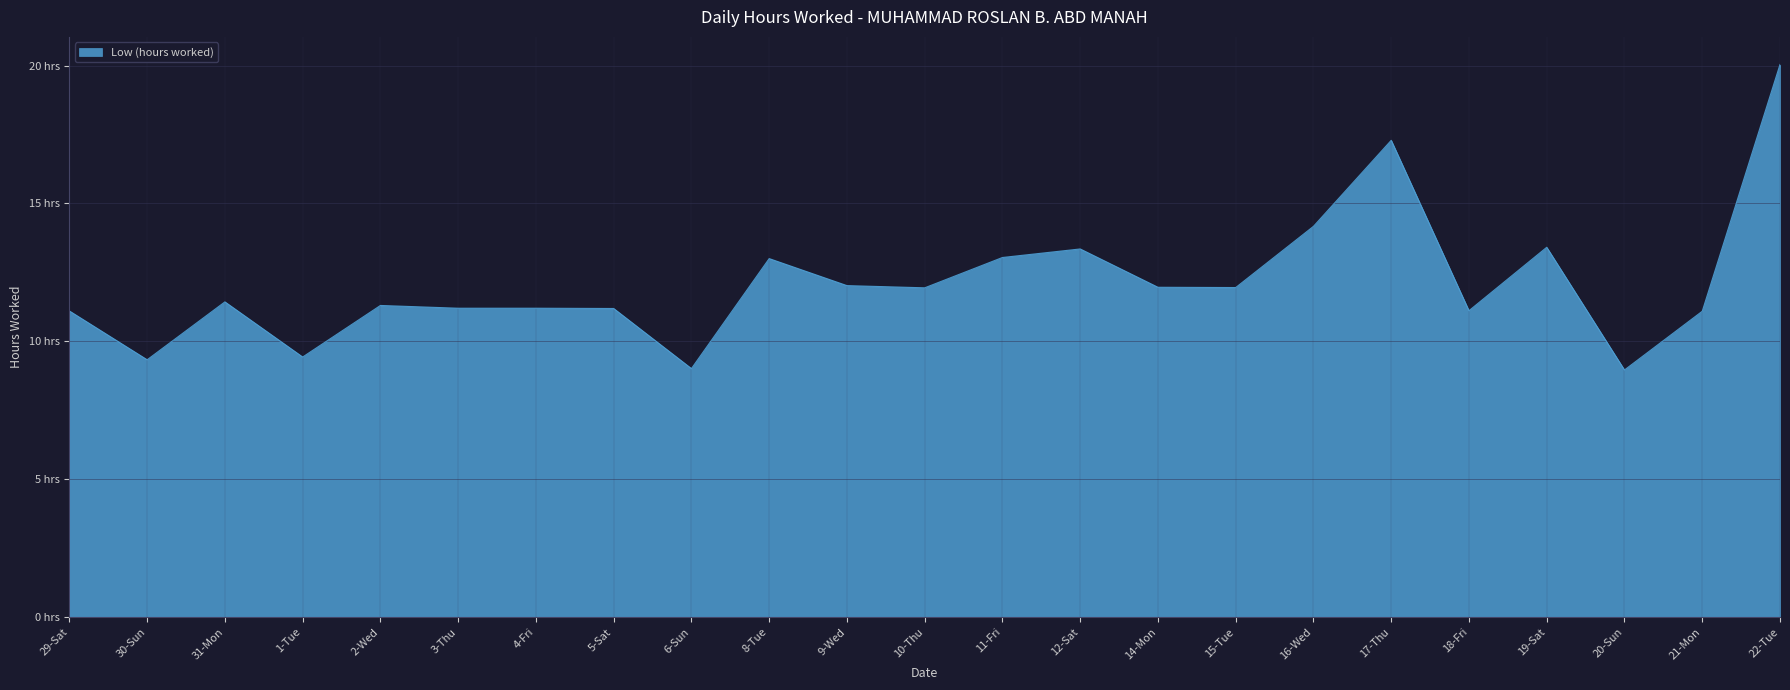

Where is the first local maximum?

31-Mon